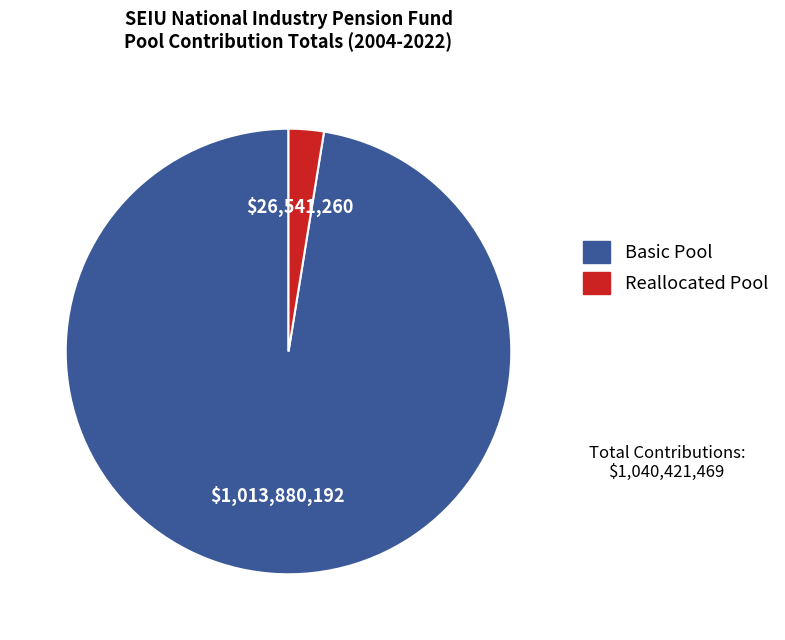

Which category accounts for the majority?

Basic Pool